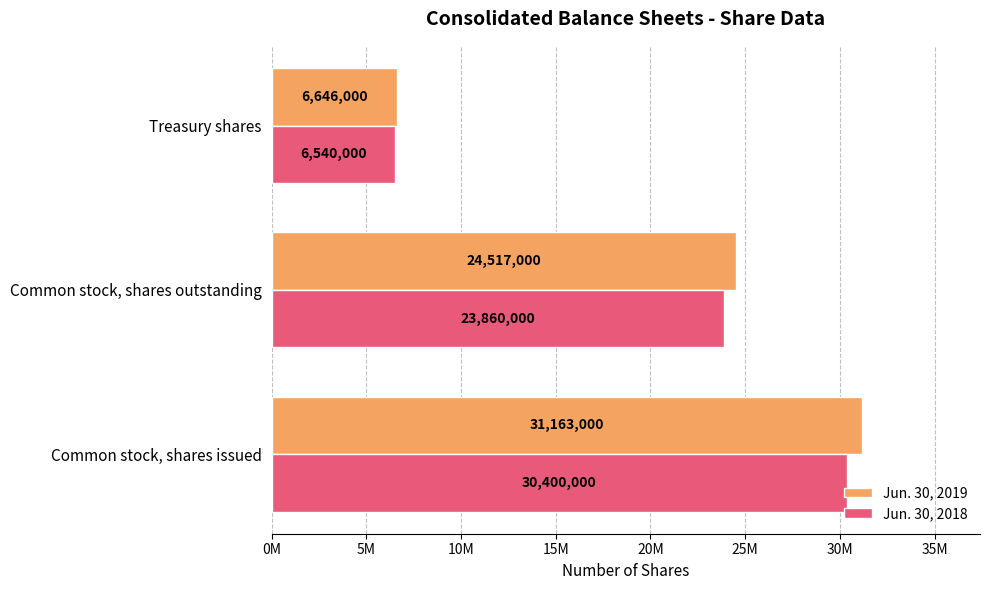

What are all the series names shown in the legend?

Jun. 30, 2019, Jun. 30, 2018